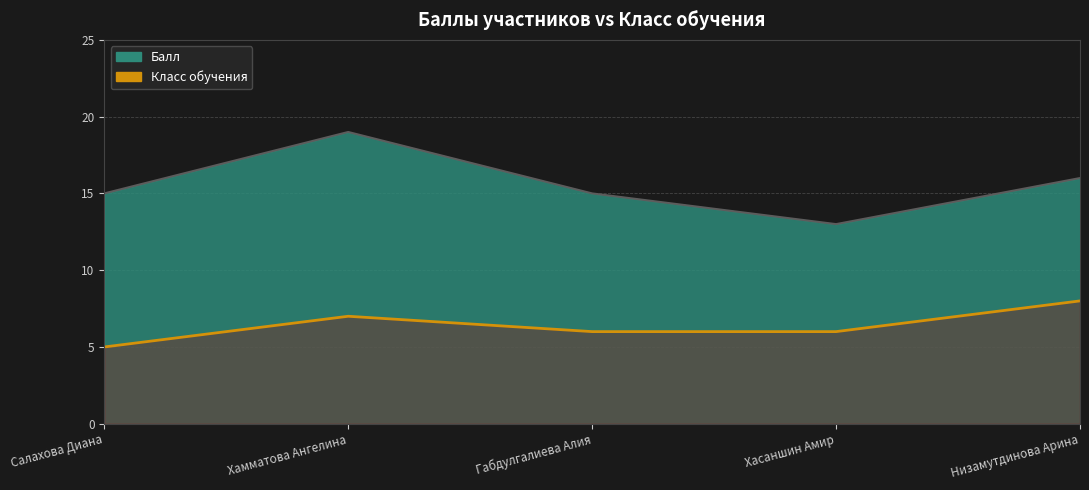

What is the greatest value displayed?

8